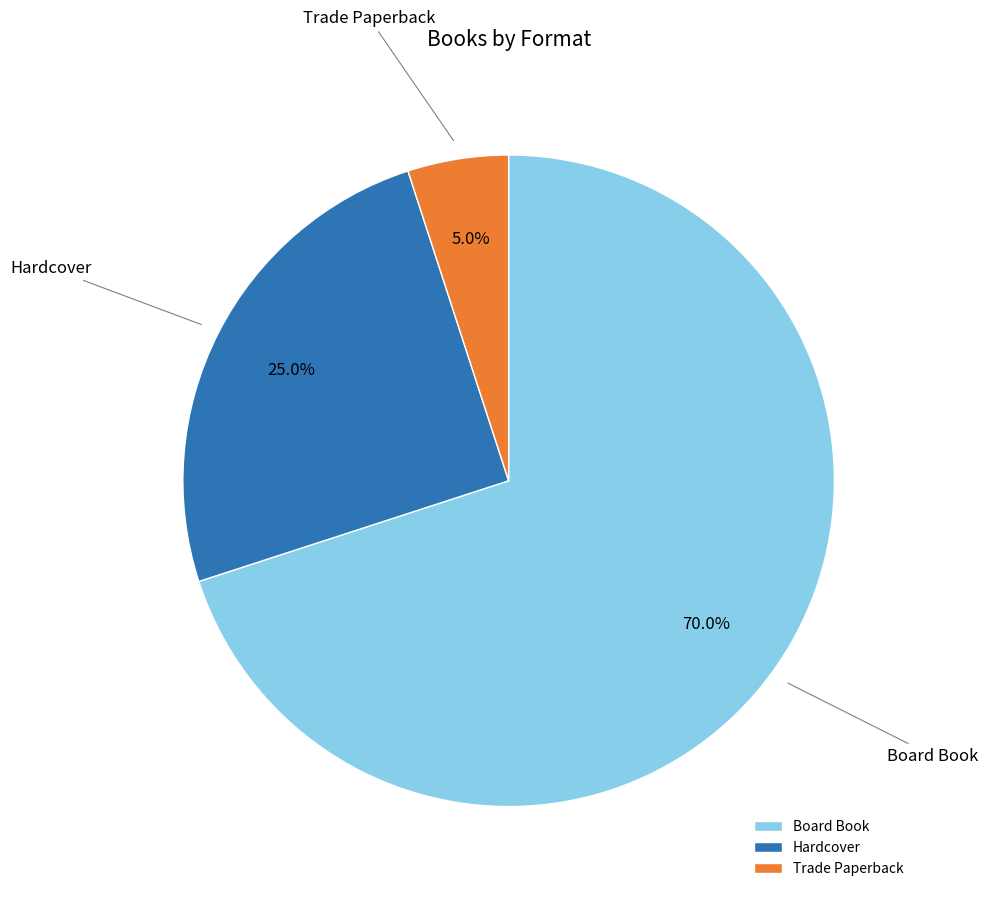

Count the number of slices in the pie.

3